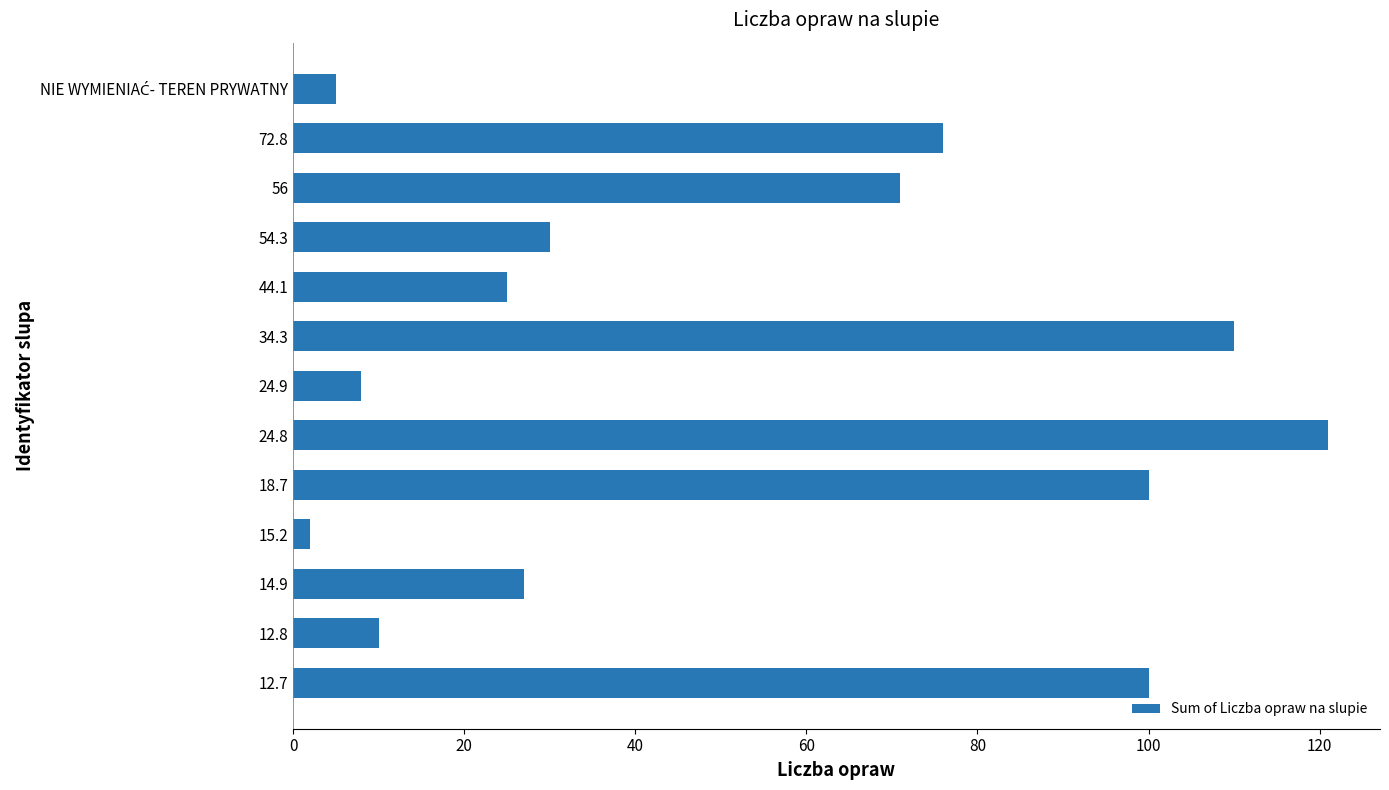

What is the average value?

53